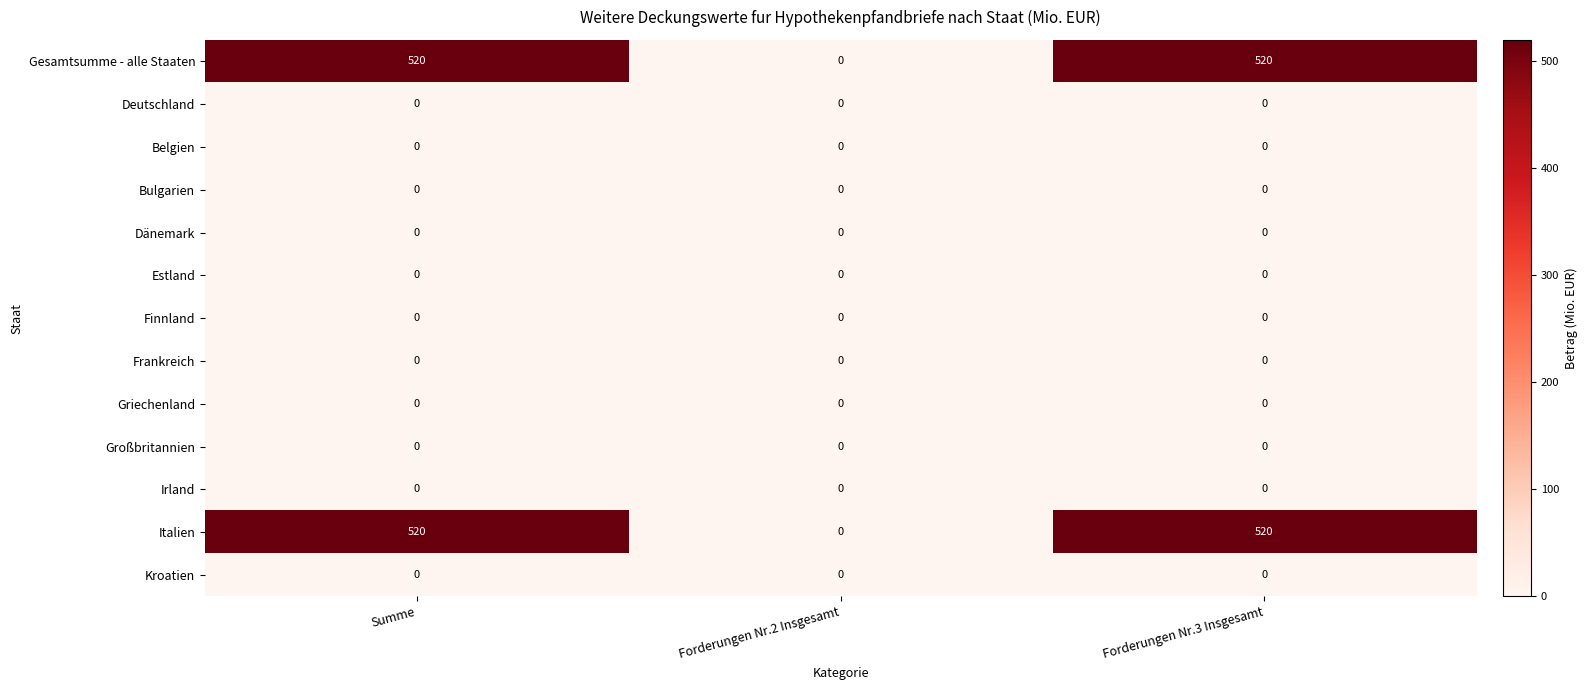

The Finnland series shows 0 at Summe. True or false?

True